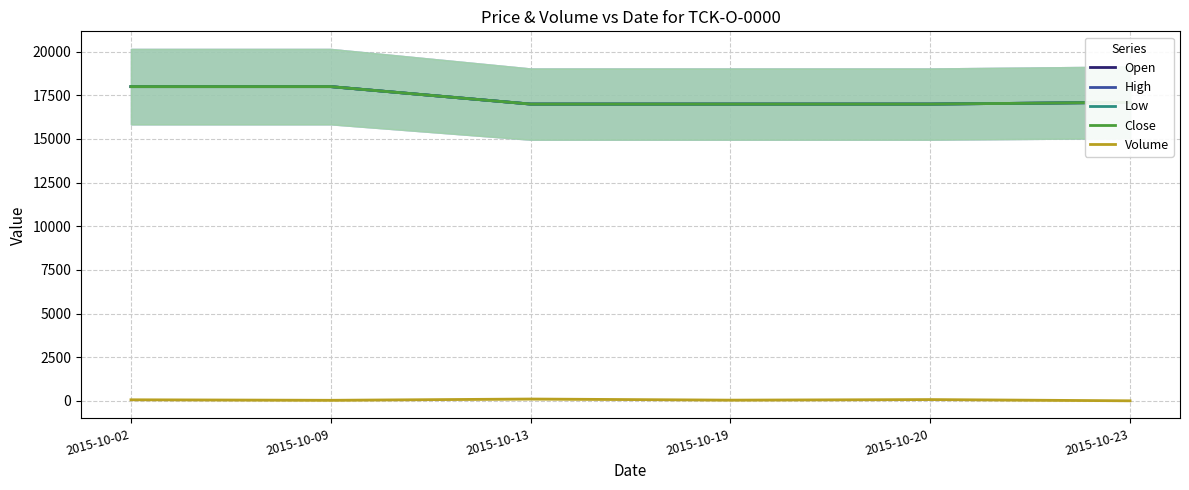

At 2015-10-13, list the series in order from largest to smallest.

Open, High, Low, Close, Volume